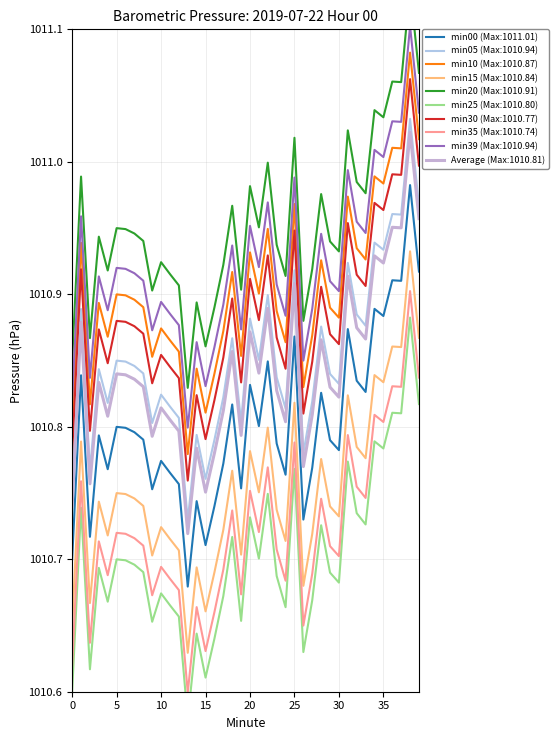

True or false: Average (Max:1010.81) has a value of 1010.7 at 13.

True